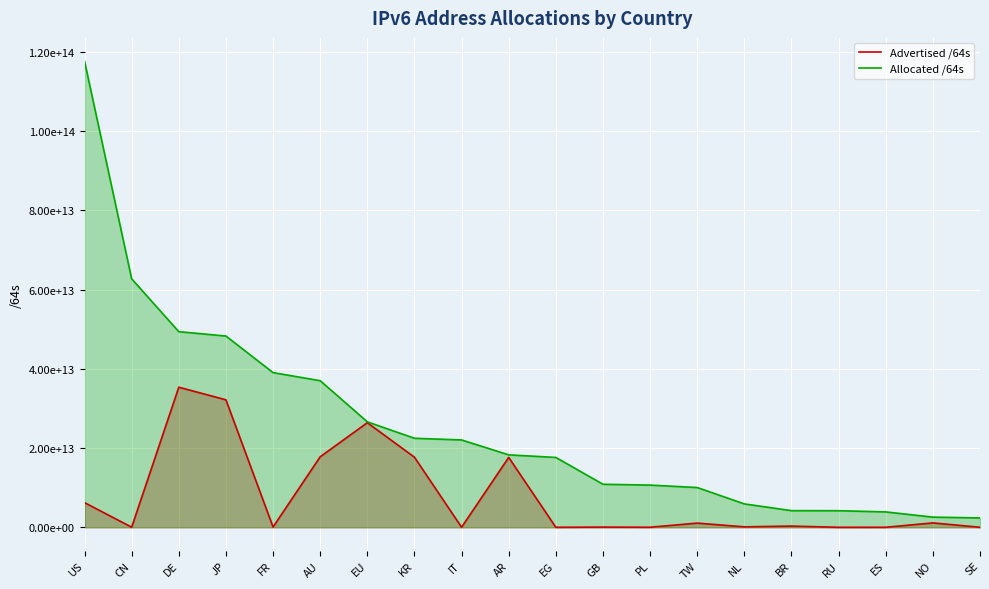

True or false: Allocated /64s and Advertised /64s intersect in this chart.

False